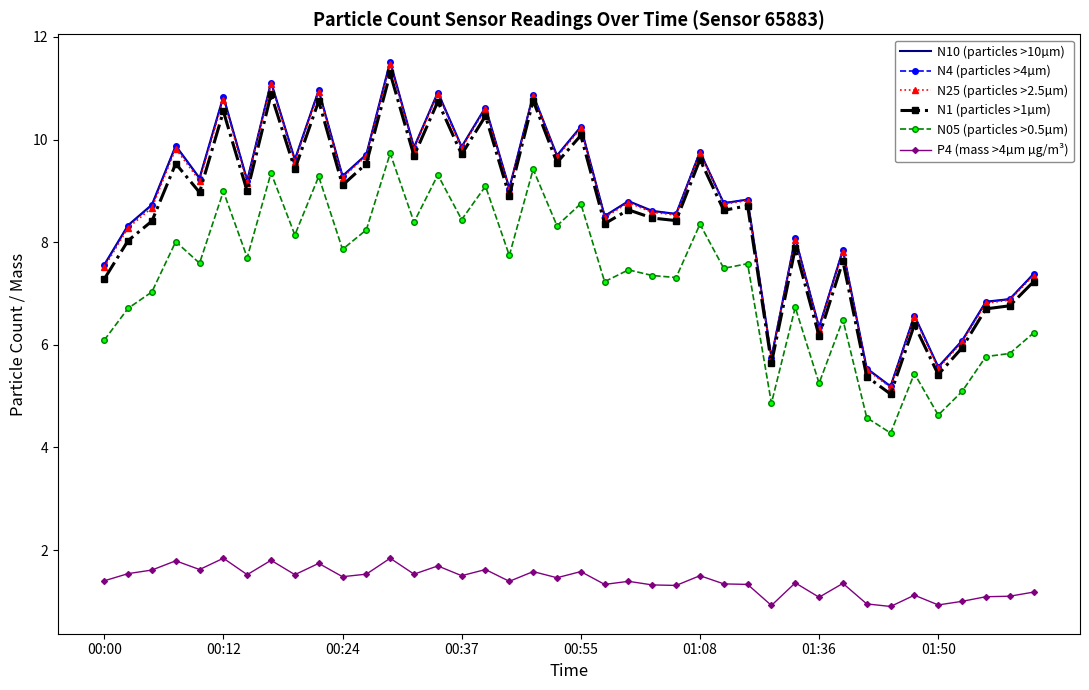

In P4 (mass >4µm µg/m³), how many points are higher than both neighbors (excluding endpoints)?

14